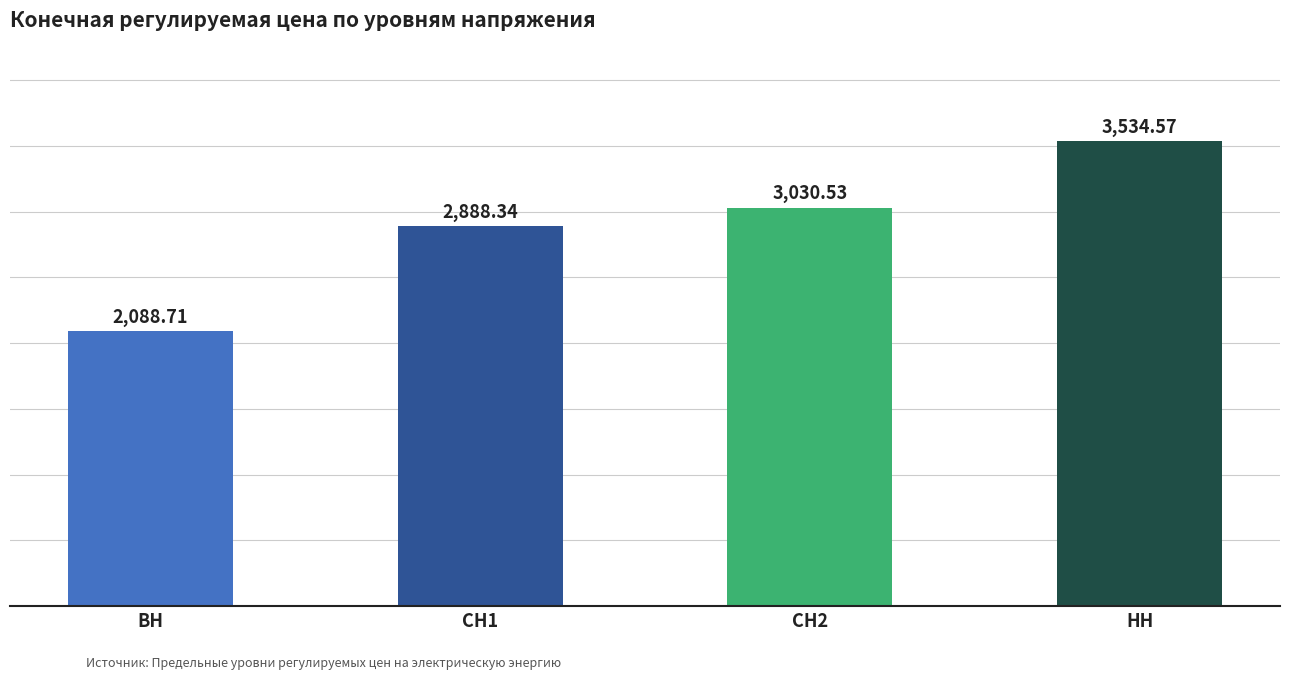

What is the value of the 4th bar from the left?

3534.6